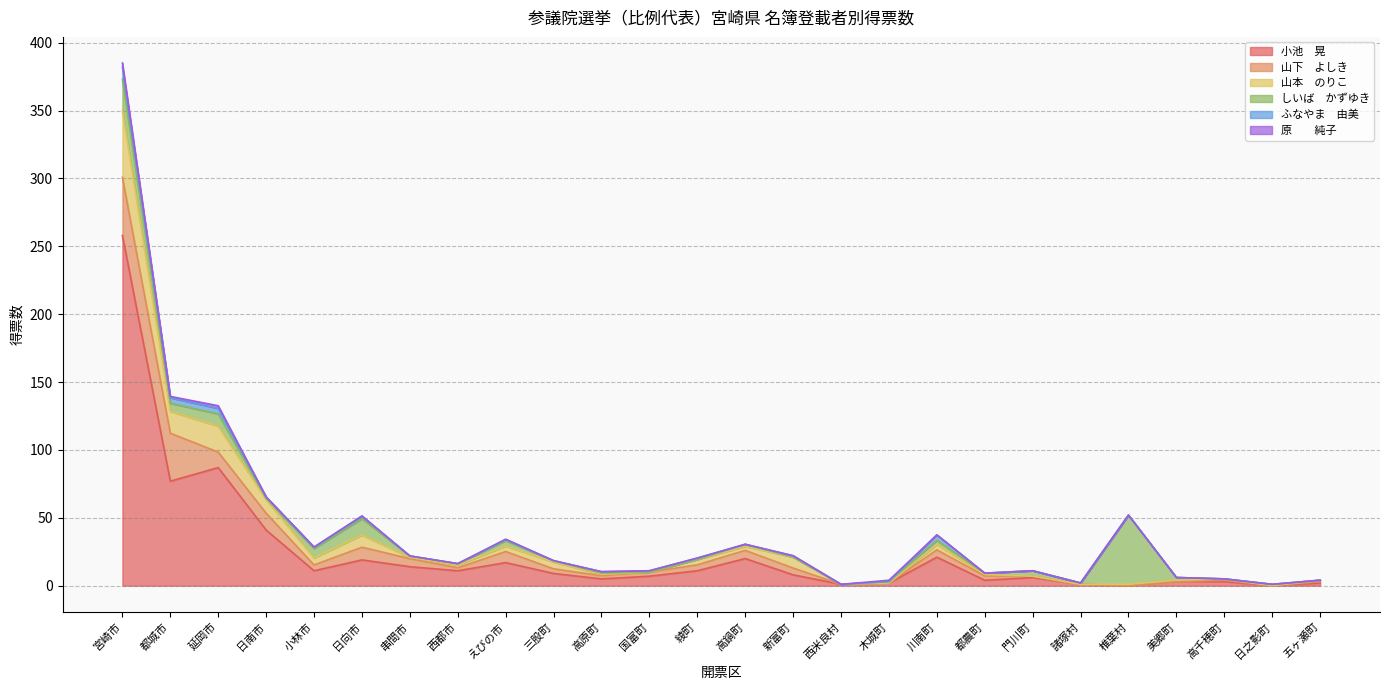

List the labels in order of ふなやま　由美 value, largest first.

宮崎市, 都城市, 延岡市, 川南町, 日向市, 日南市, 小林市, えびの市, 高原町, 国富町, 綾町, 新富町, 串間市, 西都市, 三股町, 高鍋町, 西米良村, 木城町, 都農町, 門川町, 諸塚村, 椎葉村, 美郷町, 高千穂町, 日之影町, 五ヶ瀬町